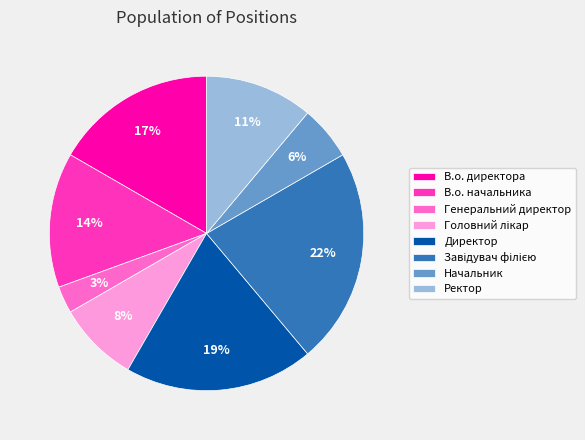

Approximately how many times larger is the value at Ректор compared to В.о. начальника?

0.8